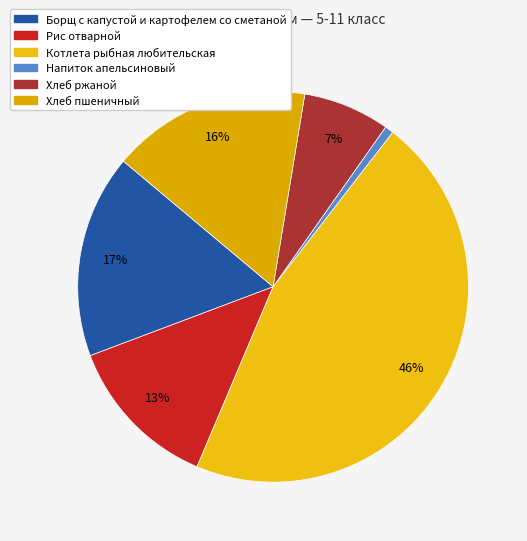

True or false: Рис отварной accounts for 1% of the total.

False